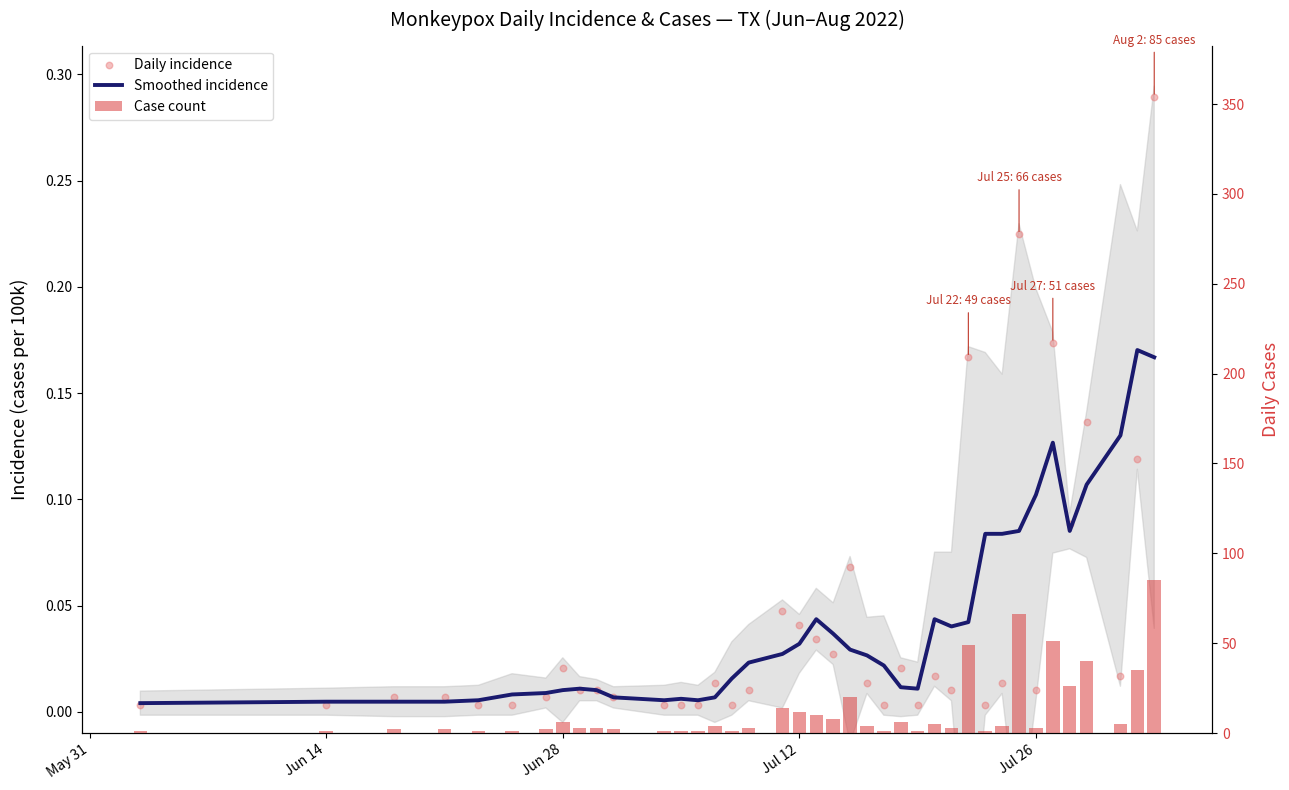

Which series reaches the maximum Y coordinate?

Case count